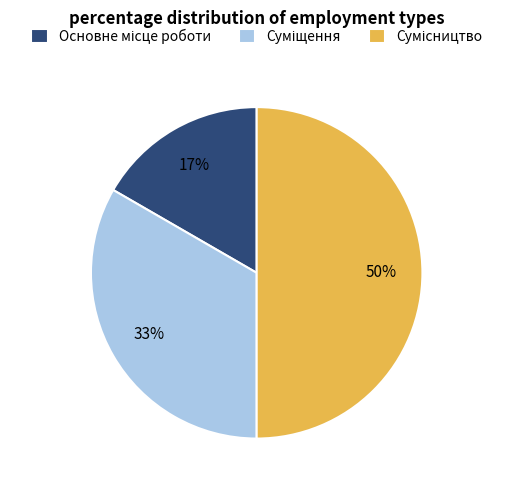

To the nearest percent, what is the average slice percentage?

33%